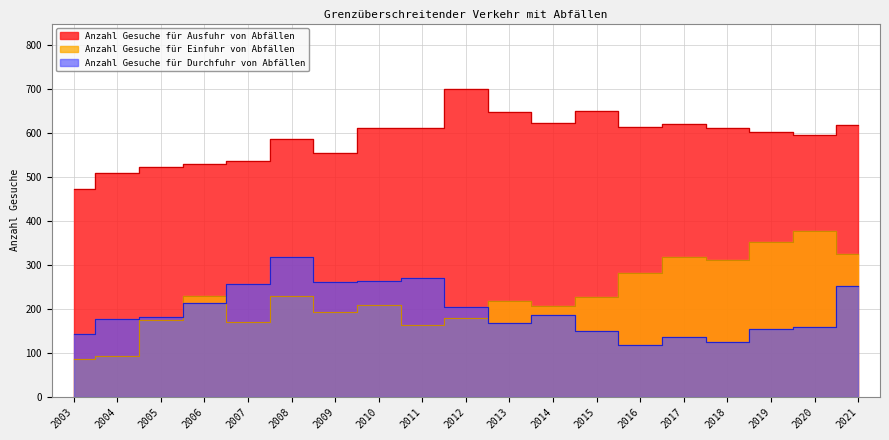

Rank the series at 2006 from lowest to highest value.

Anzahl Gesuche für Durchfuhr von Abfällen, Anzahl Gesuche für Einfuhr von Abfällen, Anzahl Gesuche für Ausfuhr von Abfällen